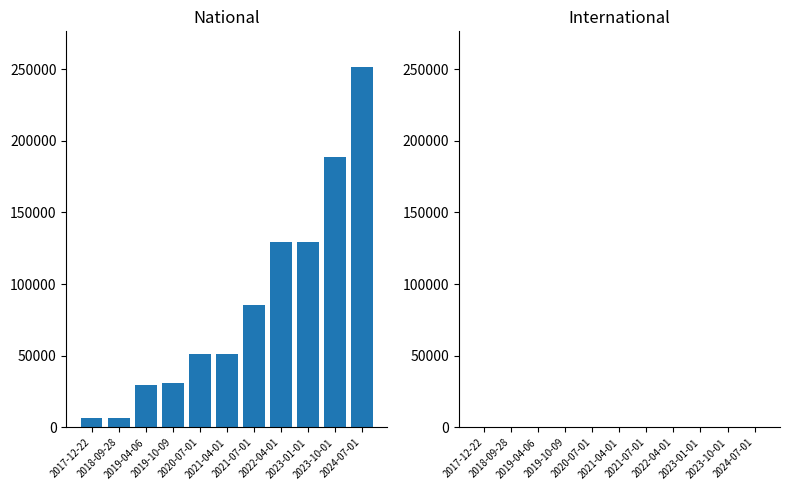

What is the difference between the maximum and minimum values?

244919